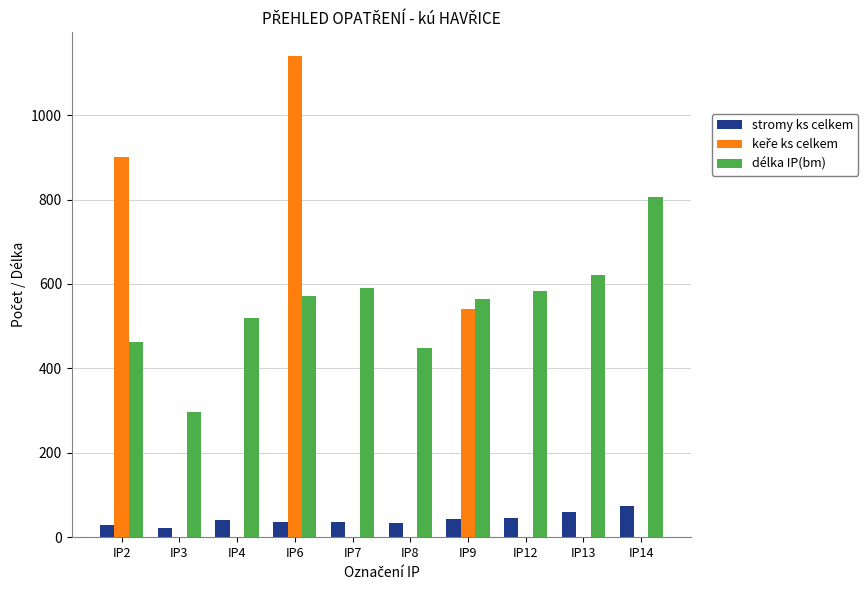

What is the sum of all délka IP(bm) values?

5463